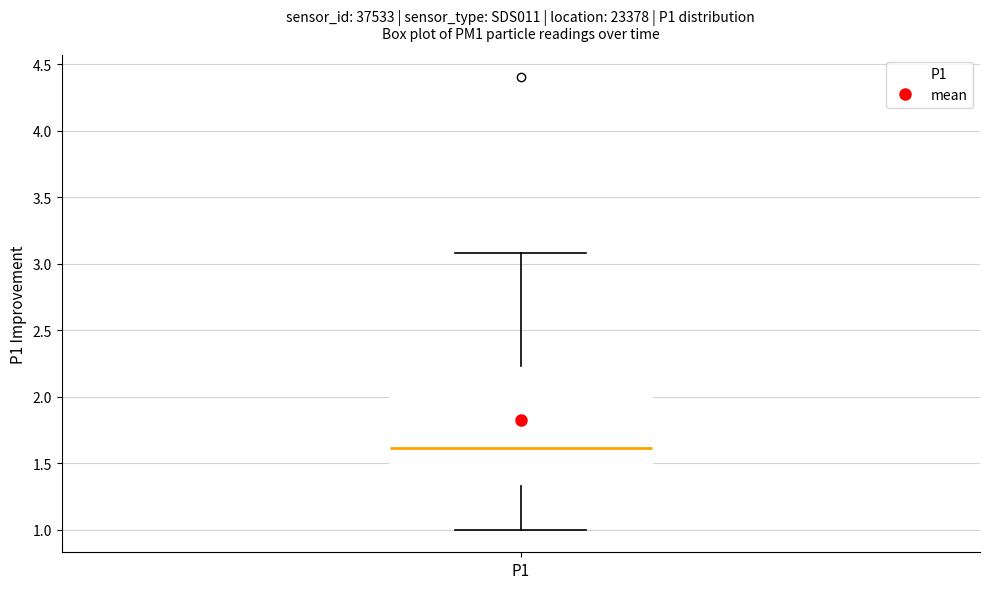

Read this box plot against the y-axis: the position of the median line, the range covered by the box, and the ends of both whiskers. The values are not printed on the chart, so give them approximately, as read against the axis.

median 1.60, box 1.35 to 2.25, whiskers 1.00 to 3.10